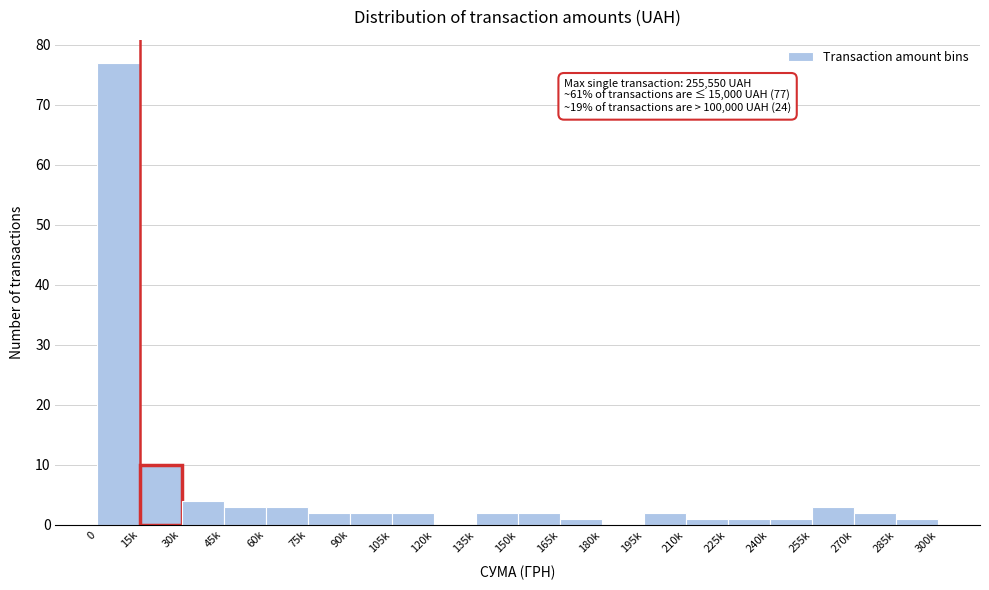

Reading left to right, what are all the values shown in this chart?

0=77	15k=10	30k=4	45k=3	60k=3	75k=2	90k=2	105k=2	120k=0	135k=2	150k=2	165k=1	180k=0	195k=2	210k=1	225k=1	240k=1	255k=3	270k=2	285k=1